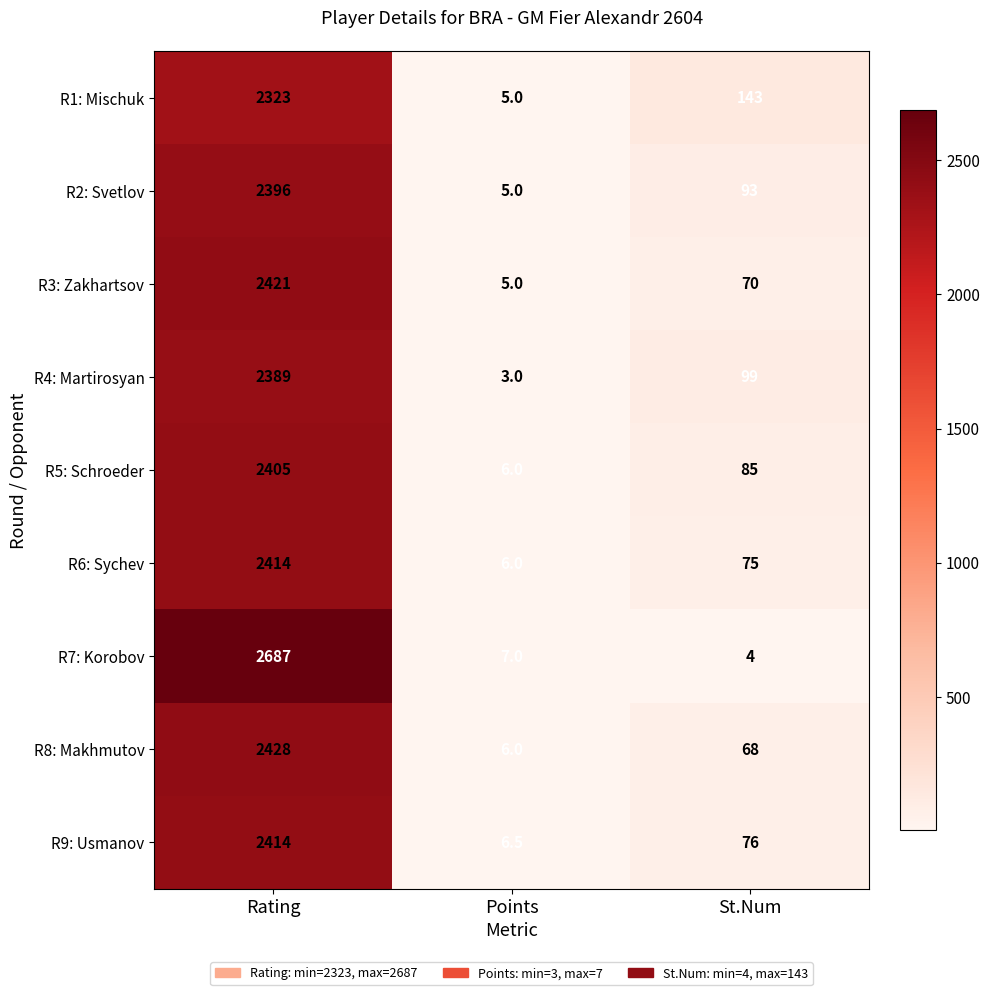

How many series are shown in this chart?

9